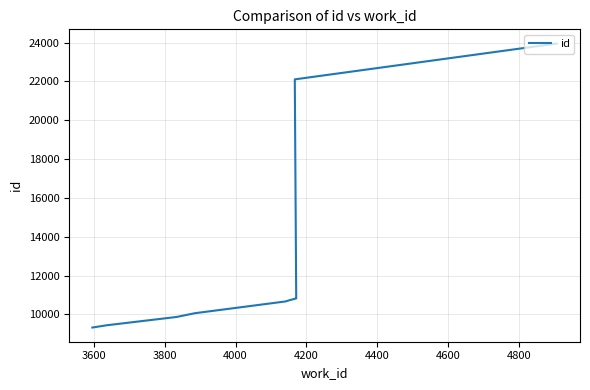

What is the average value?

12777